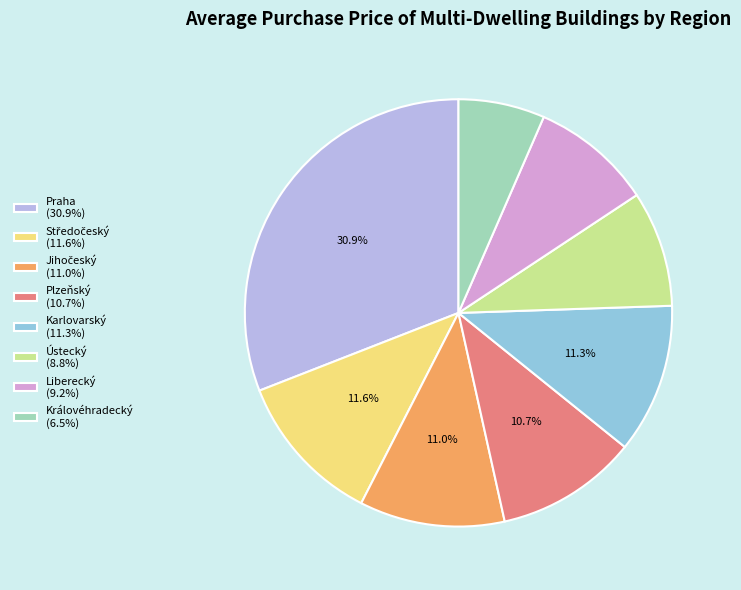

The Ústecký slice represents 19% of the pie. True or false?

False